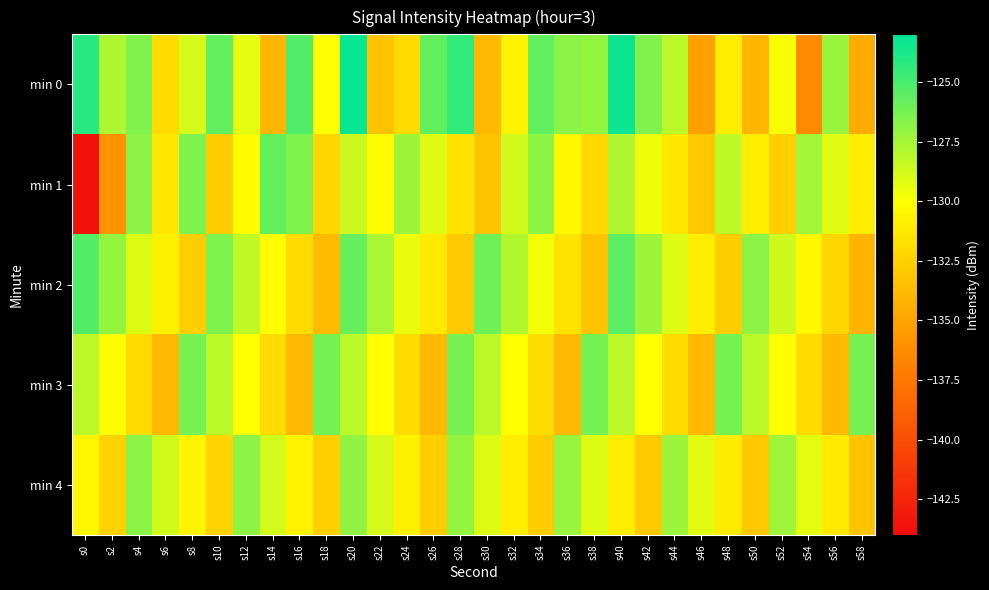

Between s20 and s52, which series saw the biggest shift?

min 0